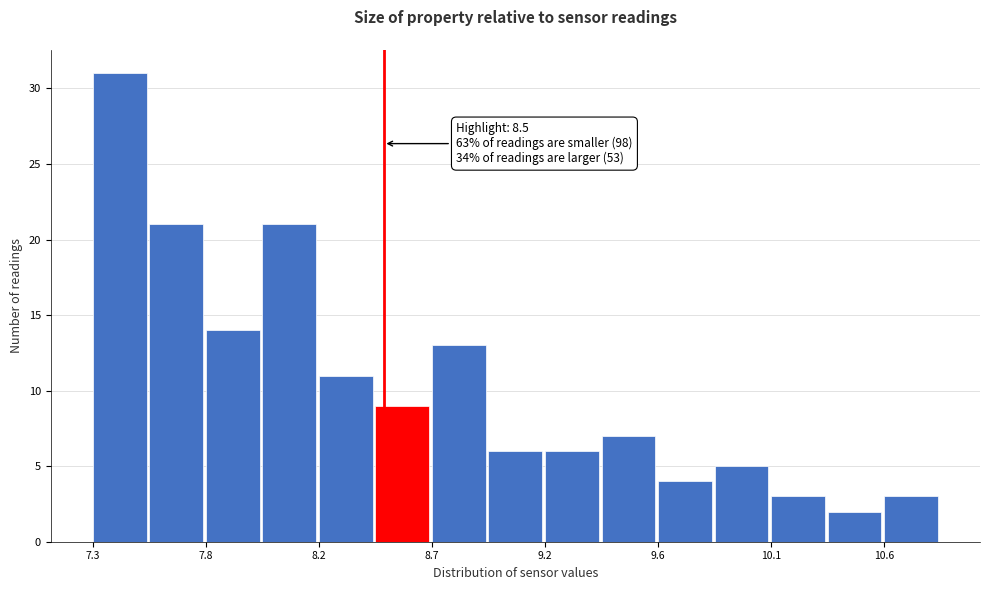

Which range on the x-axis has the tallest bar?

7.30 to 7.55